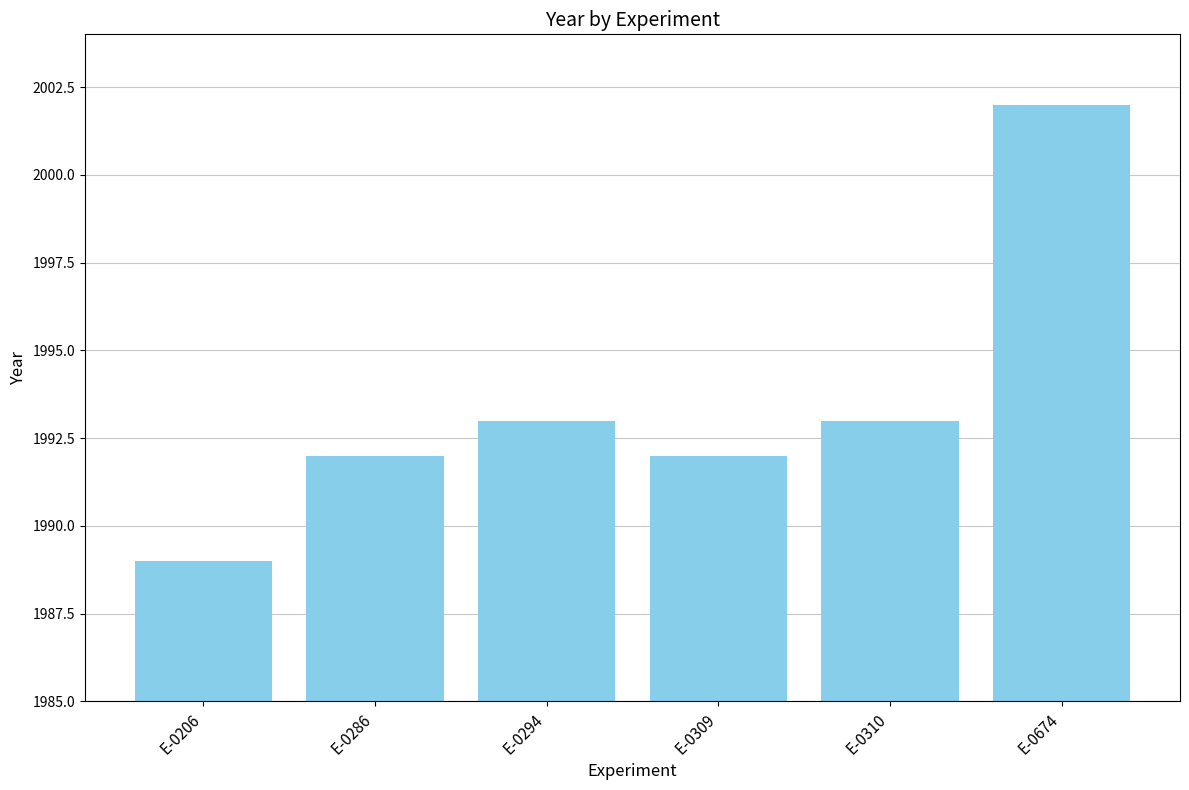

True or false: the data shows 933 at E-0309.

False